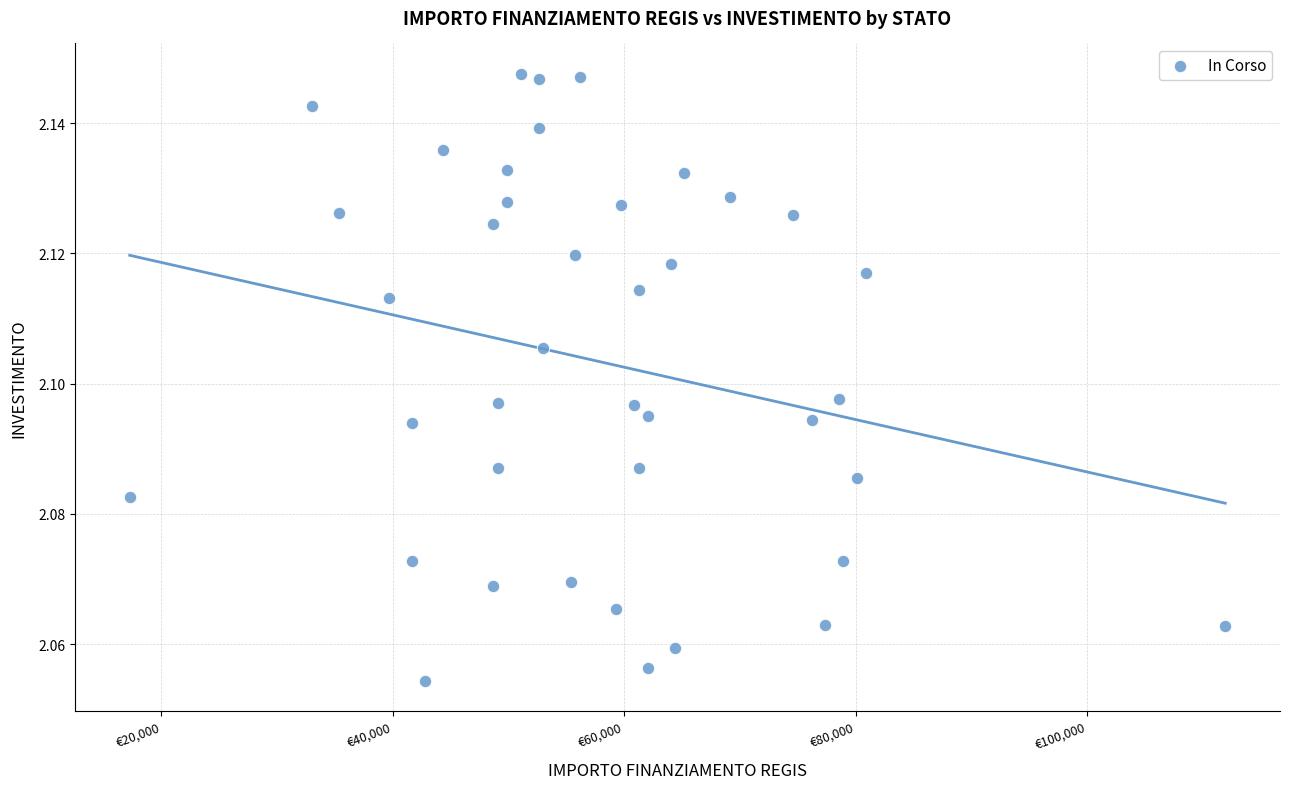

What is the range of X values (max minus min)?

94665.7